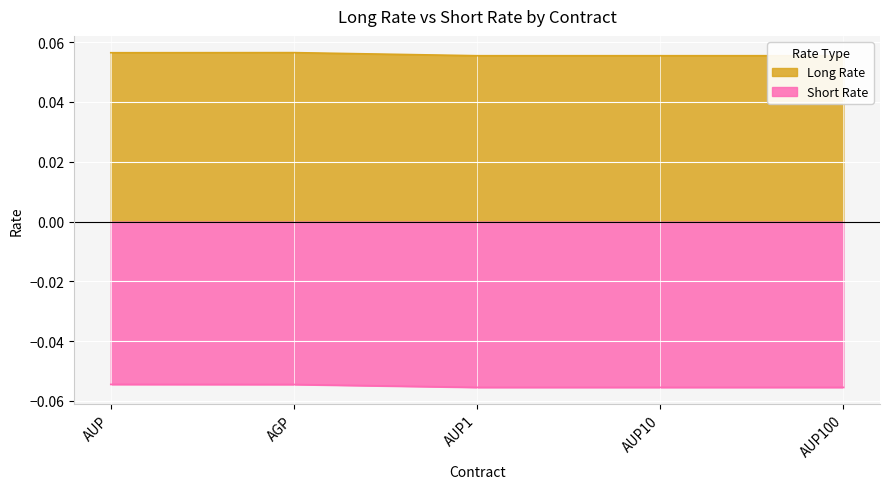

True or false: Short Rate and Long Rate intersect in this chart.

False